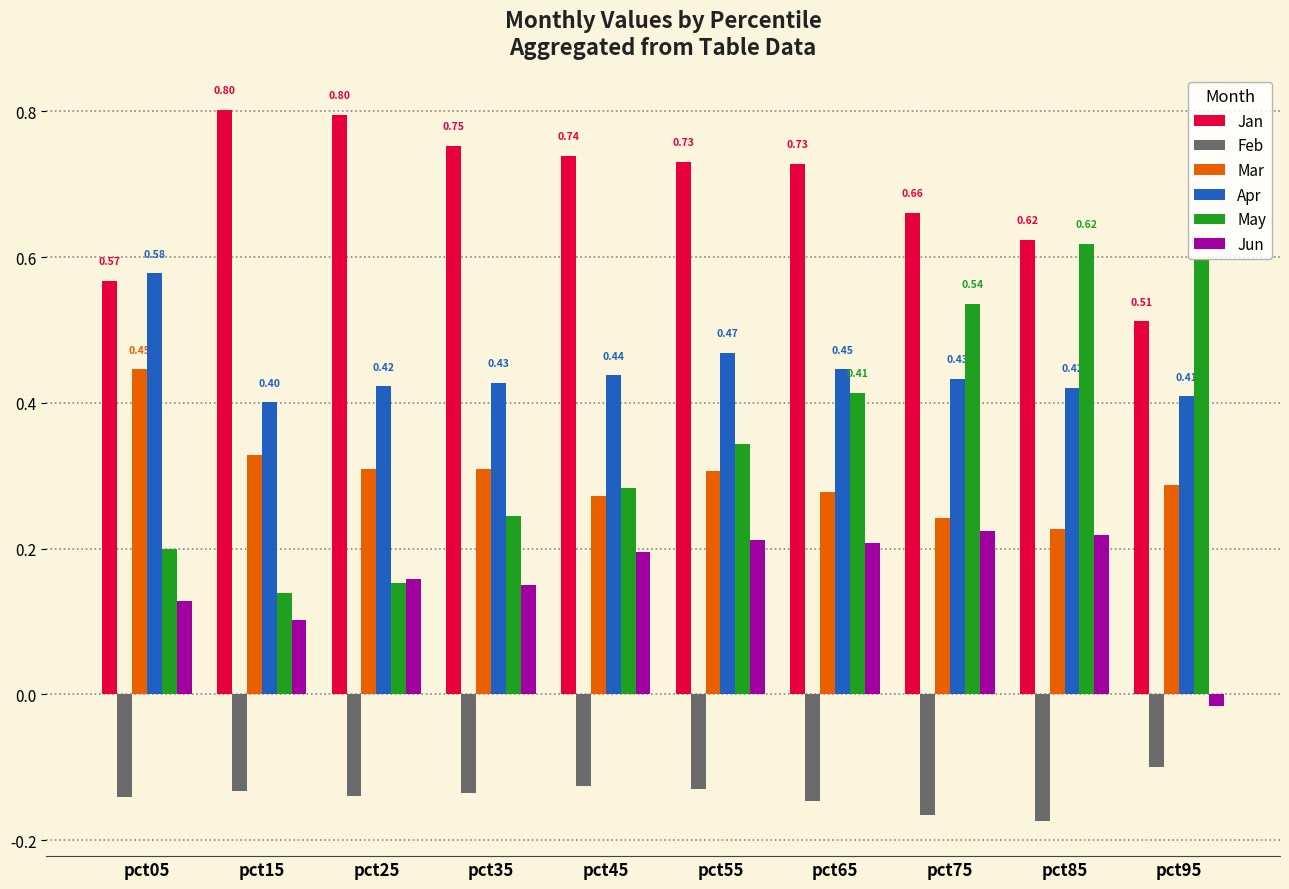

Is it true that Apr equals 0.6 at pct55?

False